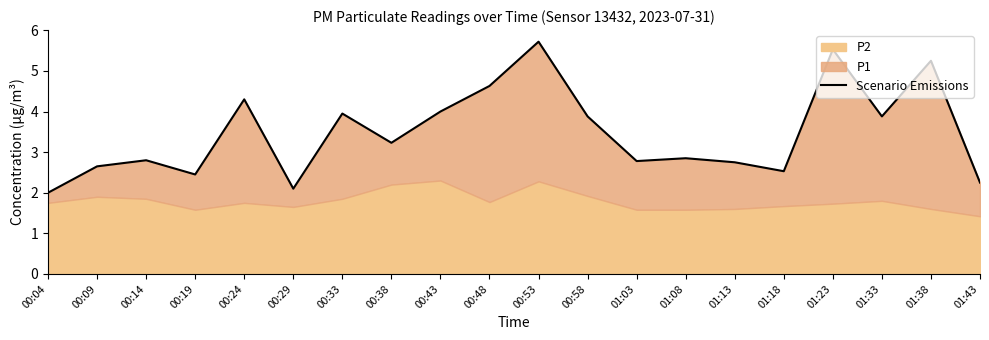

How many lines are shown in the chart?

1